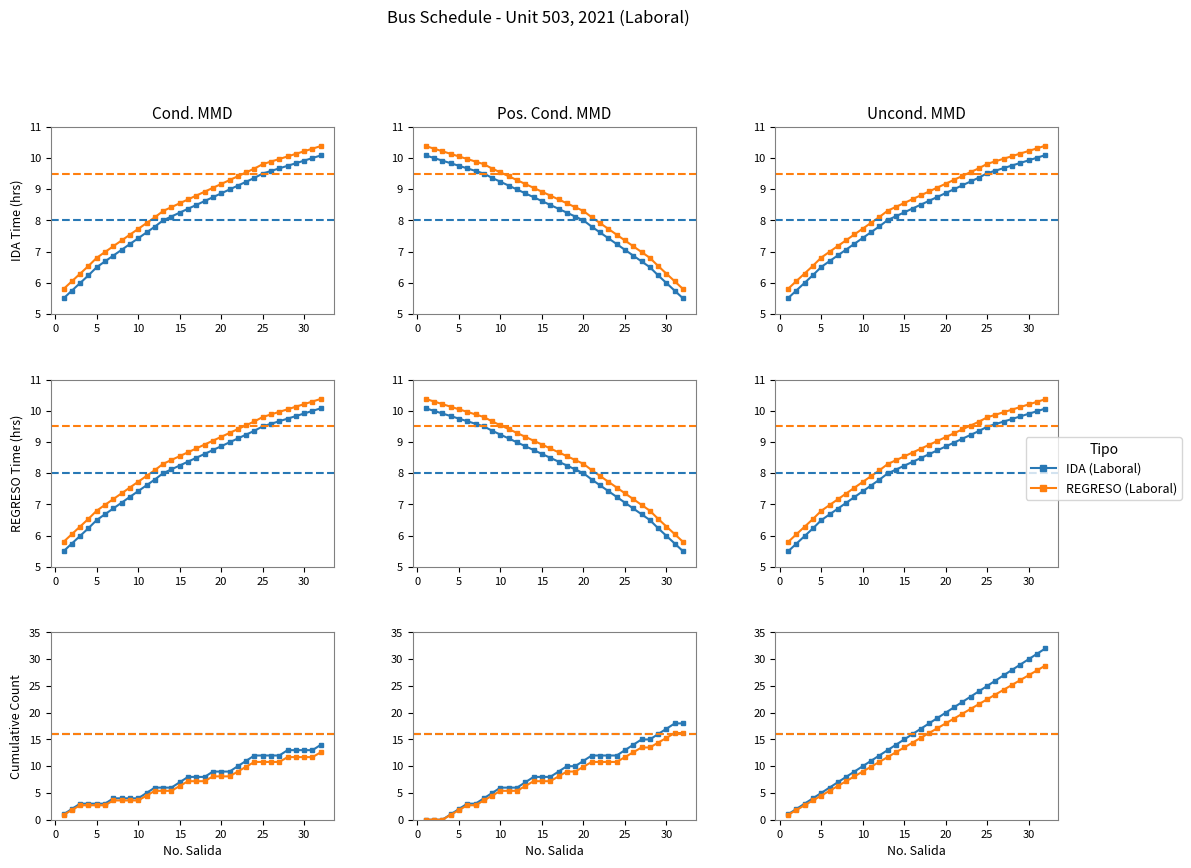

What is the average value of the REGRESO (Laboral) series?

14.8